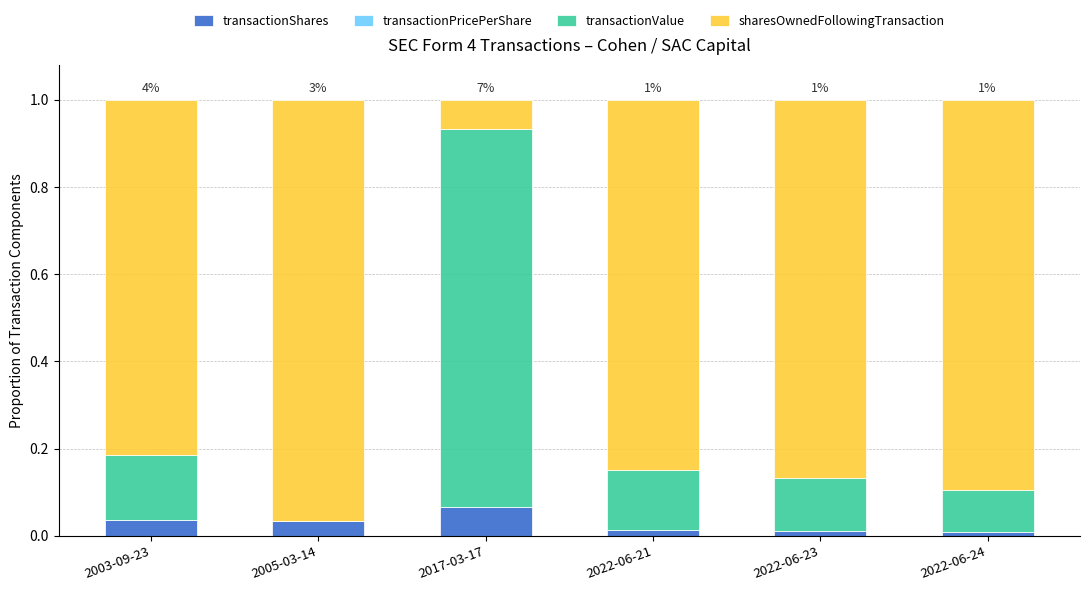

Which category has the highest value in the transactionShares series?

2017-03-17